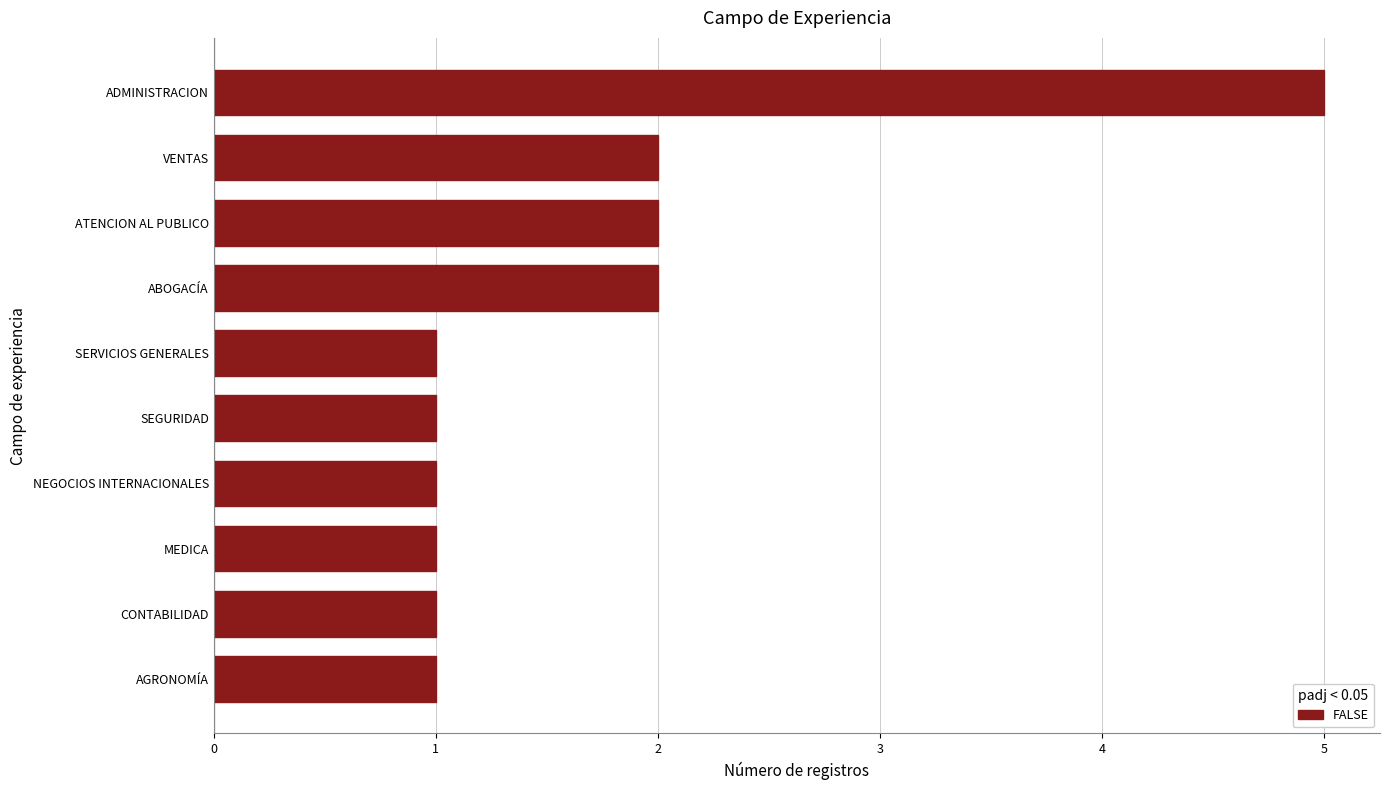

Which has a higher value, ABOGACÍA or NEGOCIOS INTERNACIONALES?

ABOGACÍA